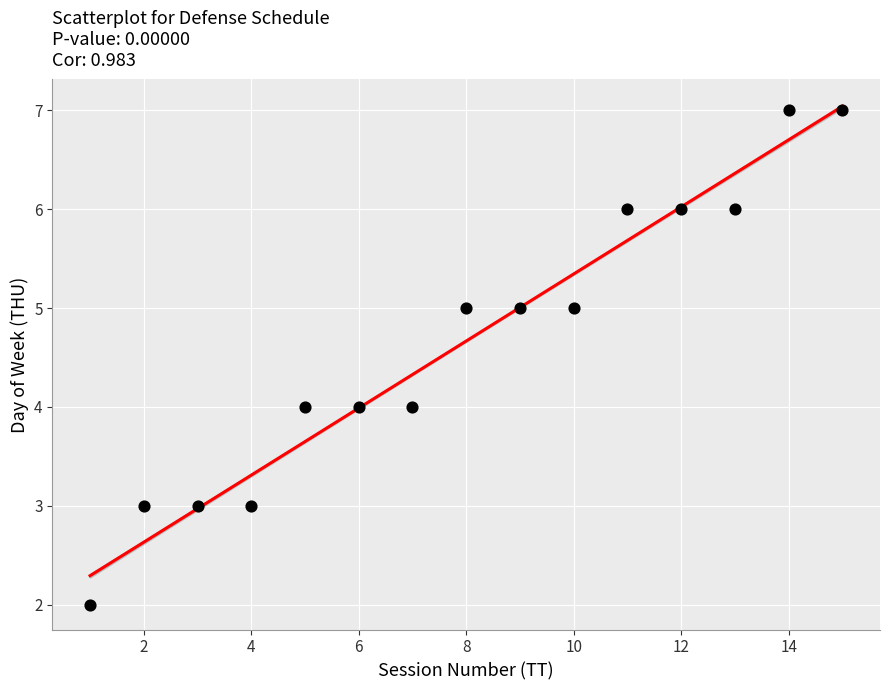

What is the range of Y values (max minus min)?

5